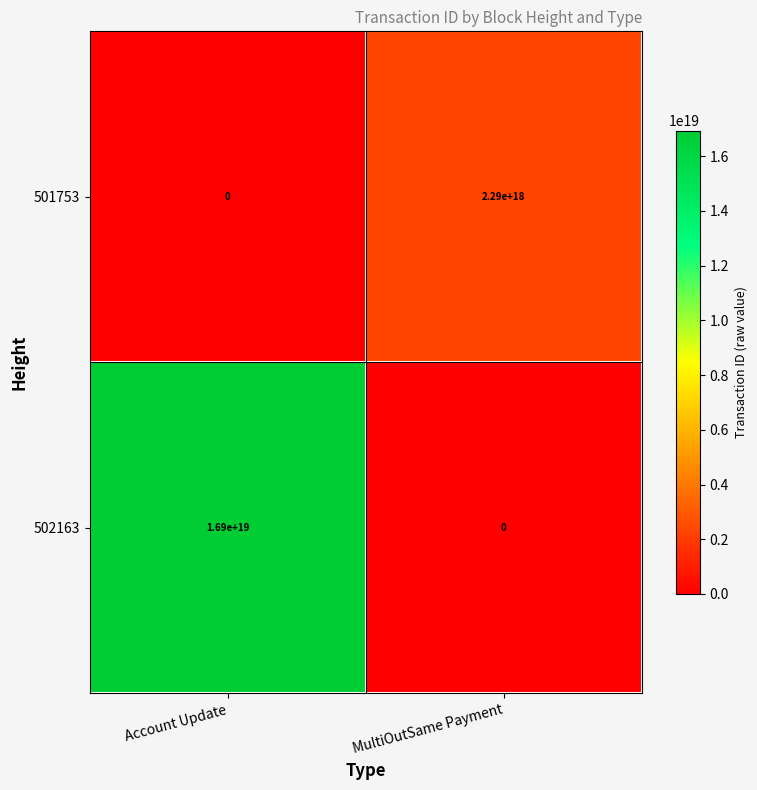

Between Account Update and MultiOutSame Payment, which series saw the biggest shift?

502163